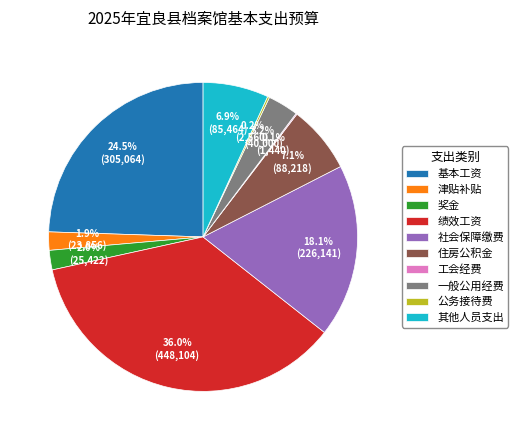

Does 绩效工资 represent more than half of the total?

No